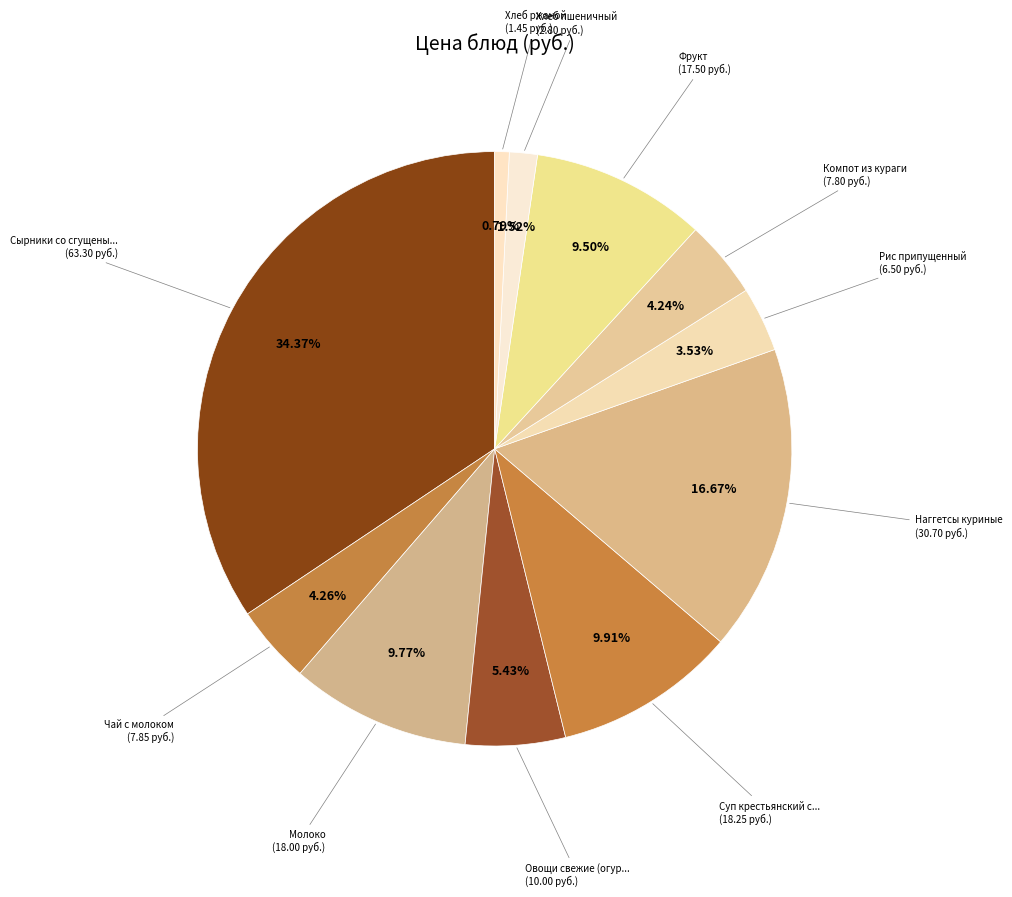

Count the number of slices in the pie.

11